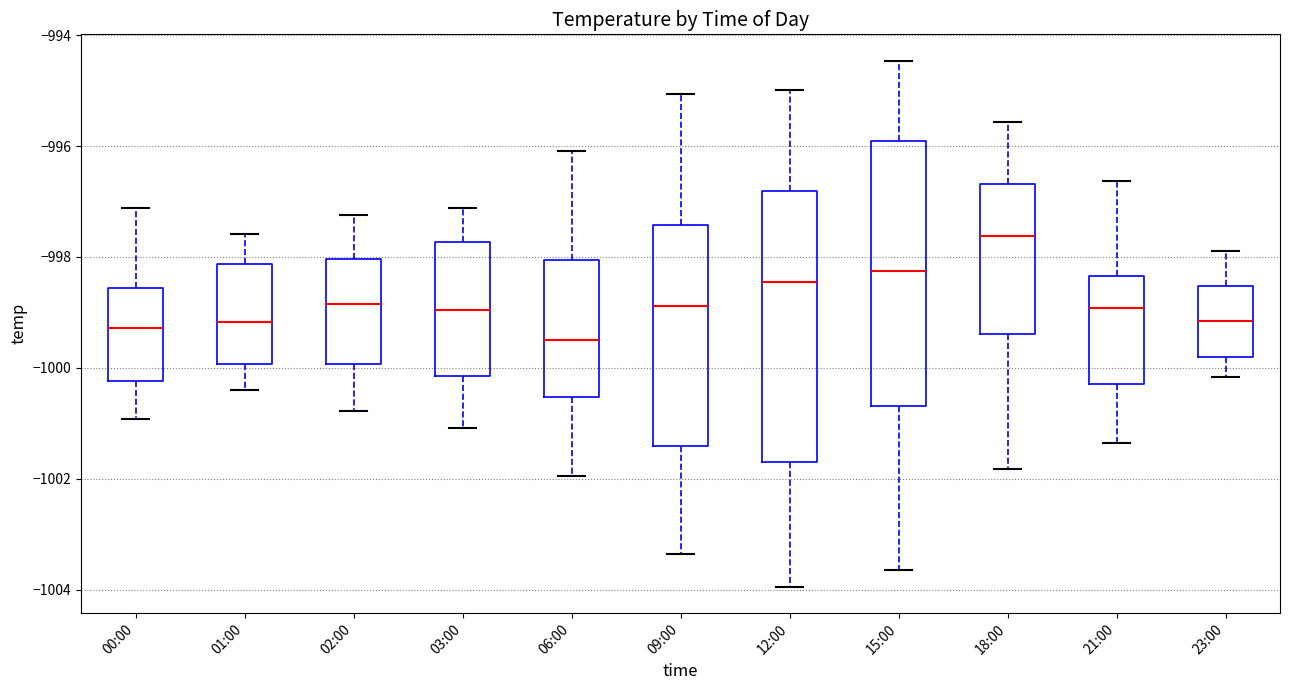

Where does the upper whisker of the box for 09:00 end on the y-axis? The values are not printed on the chart, so give them approximately, as read against the axis.

-995.0